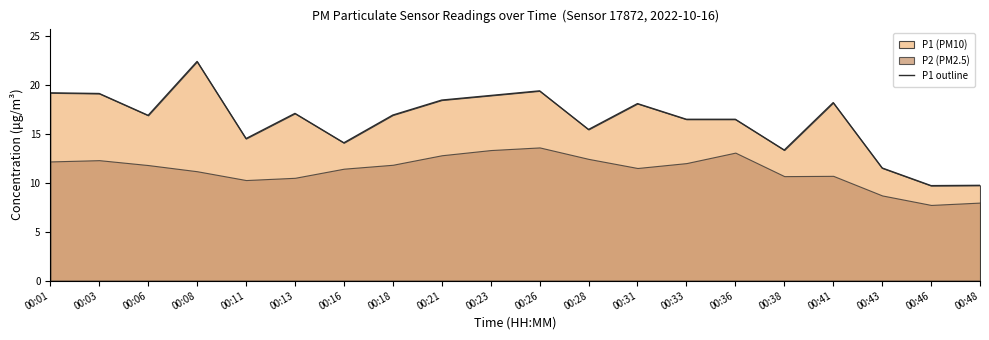

Reading left to right, extract all data points from this chart.

00:01=19.2	00:03=19.1	00:06=16.9	00:08=22.4	00:11=14.5	00:13=17.1	00:16=14.1	00:18=16.9	00:21=18.4	00:23=18.9	00:26=19.4	00:28=15.4	00:31=18.1	00:33=16.5	00:36=16.5	00:38=13.3	00:41=18.2	00:43=11.5	00:46=9.7	00:48=9.7